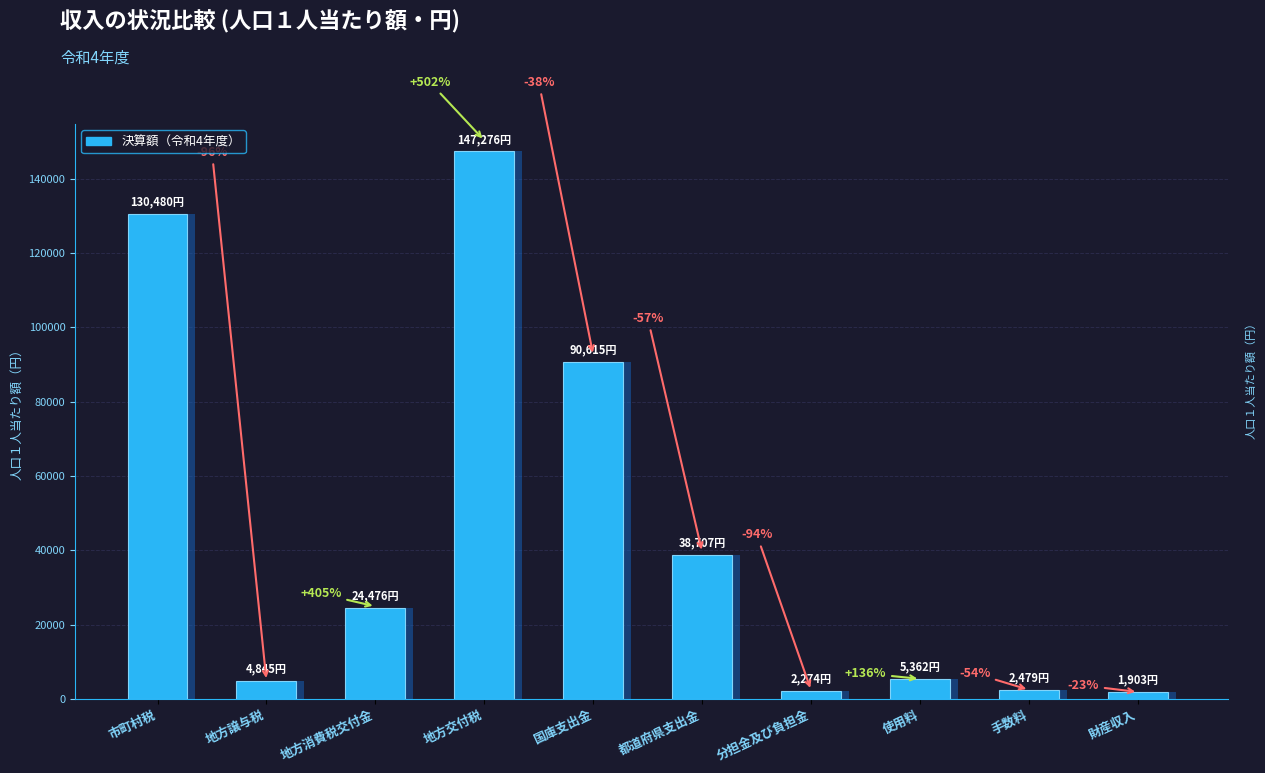

What is the label of the 7th bar from the left?

分担金及び負担金